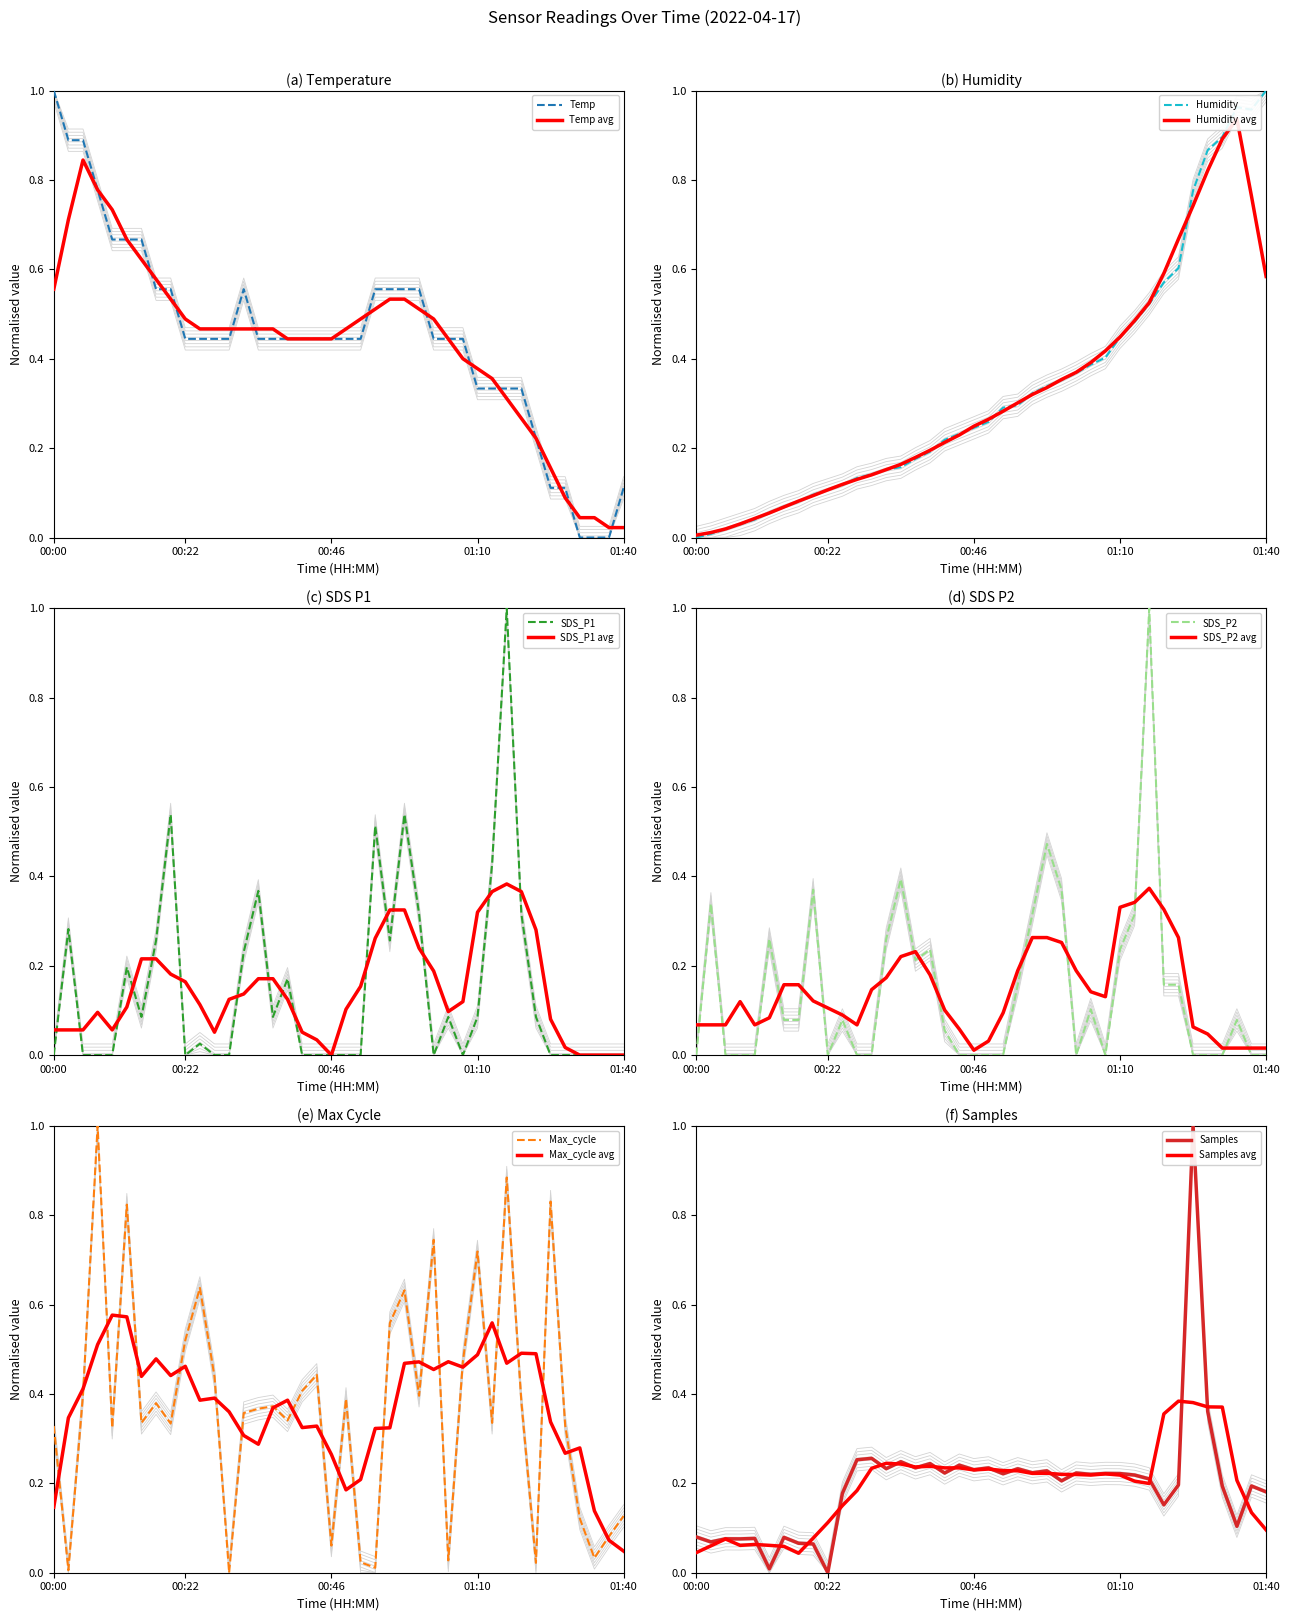

Which series ends up on top after the final intersection of Temp and Max_cycle?

Max_cycle